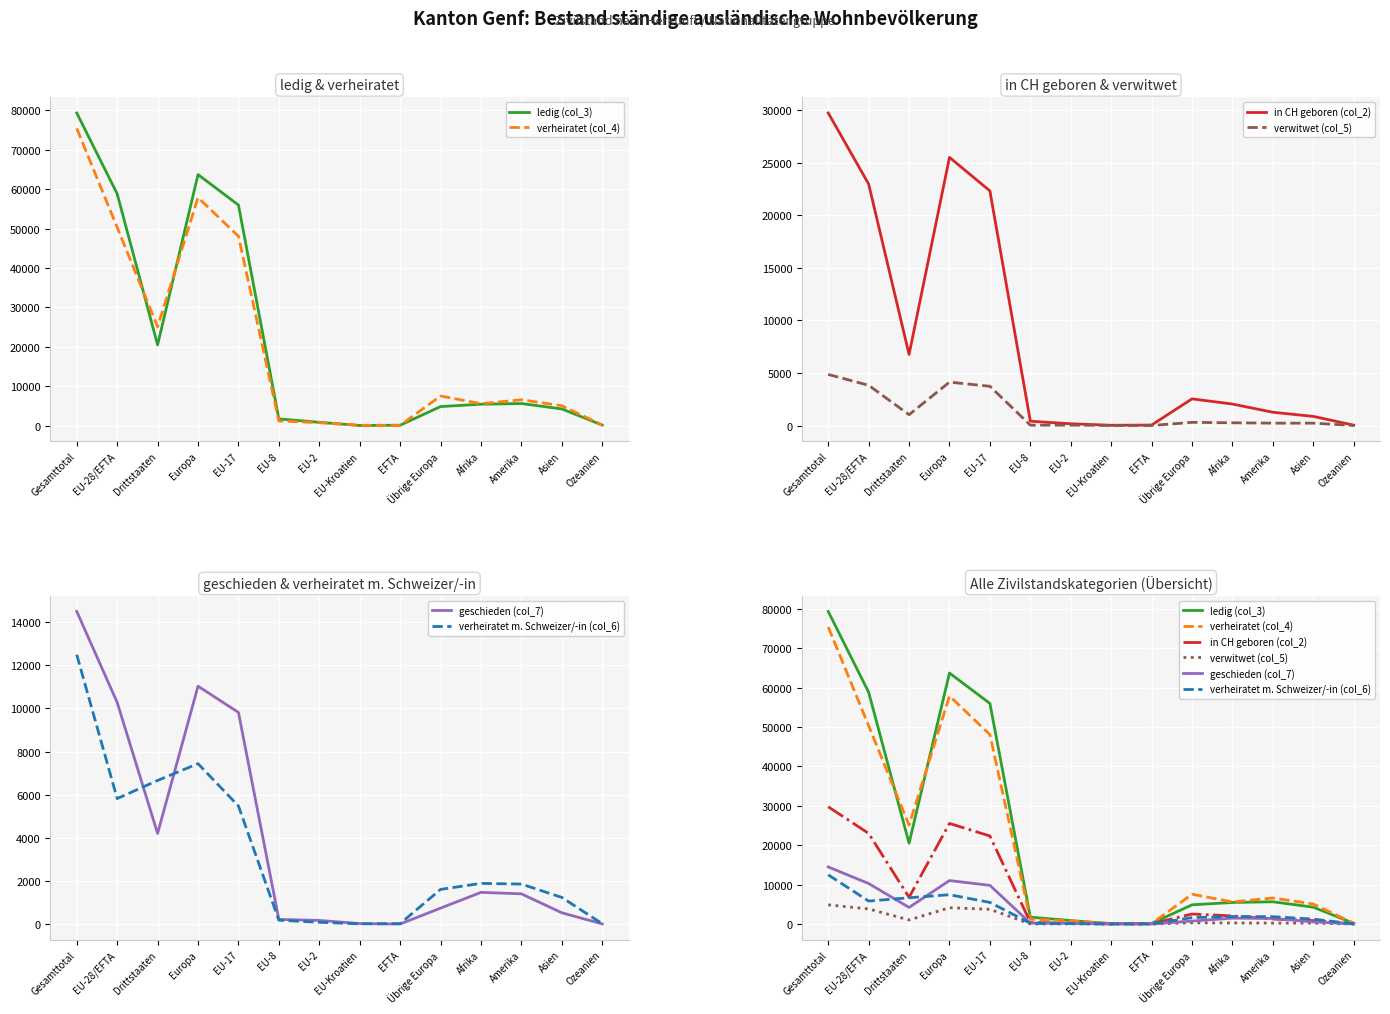

The value of ledig (col_3) at Afrika is 9778. True or false?

False